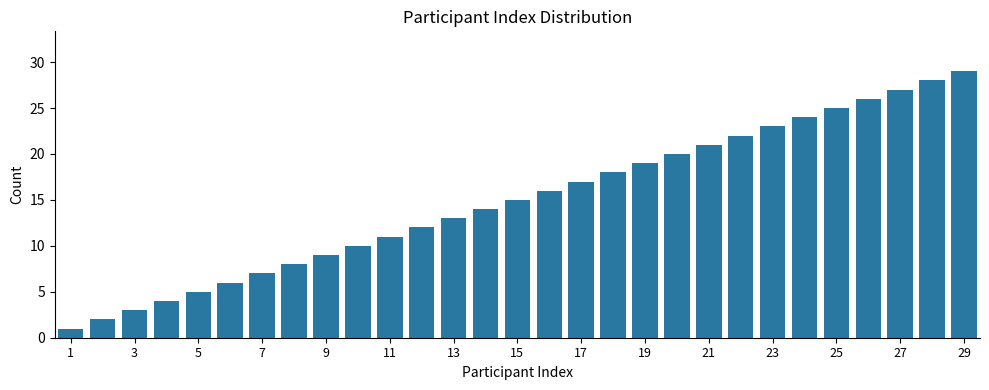

What is the maximum value shown in the chart?

29